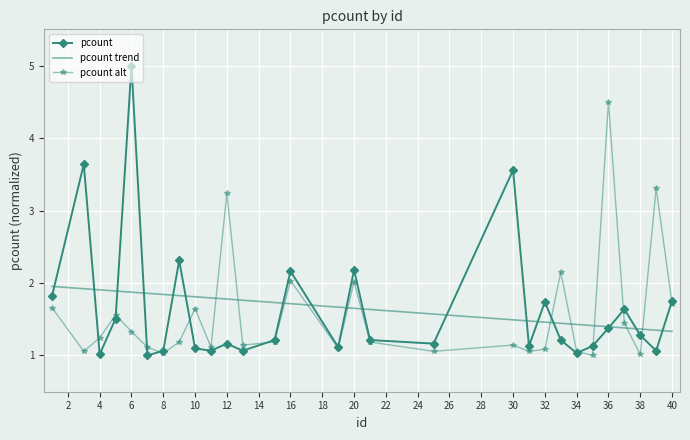

How many times do pcount and pcount trend cross each other?

17